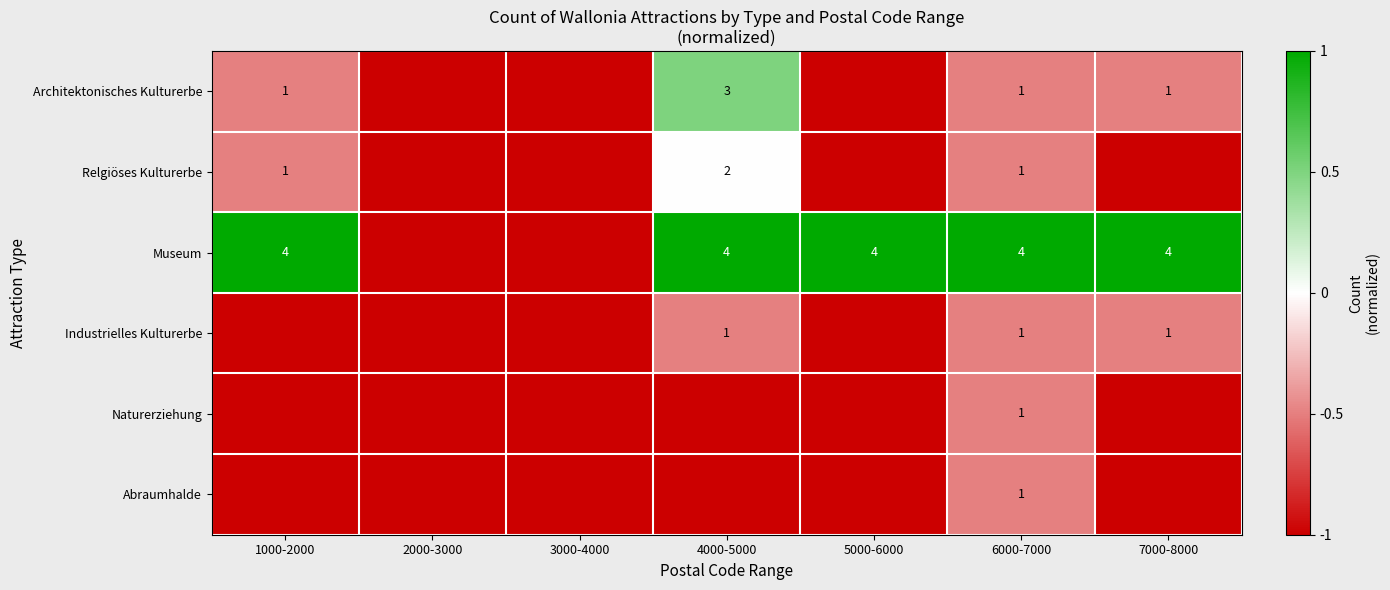

What is the difference between the highest and lowest values at 6000-7000?

3